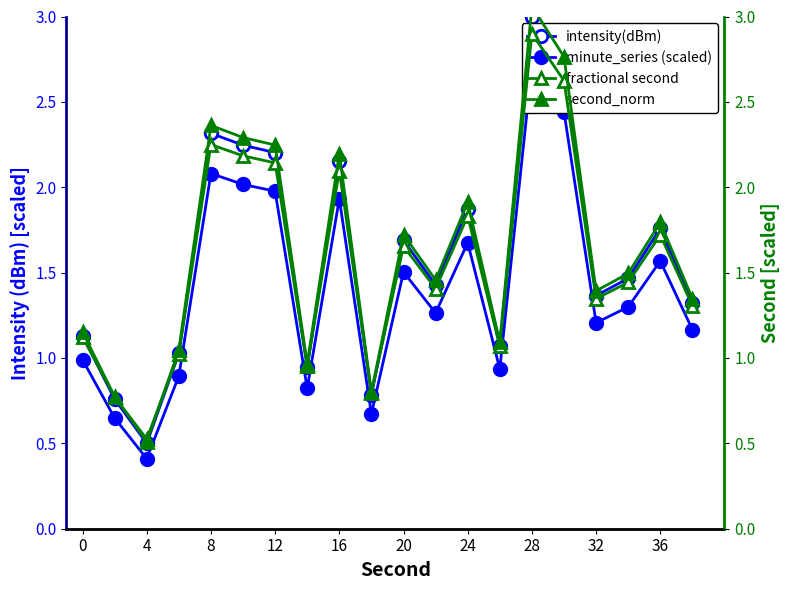

Does the chart display data point markers on the line(s)?

Yes